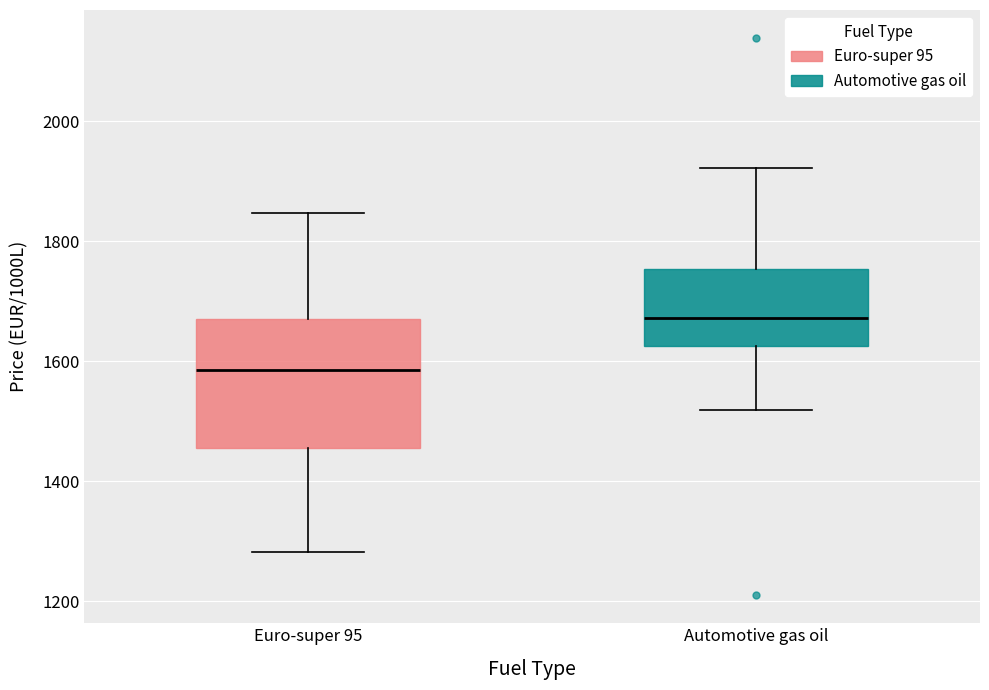

Which box has the lowest median line?

Euro-super 95